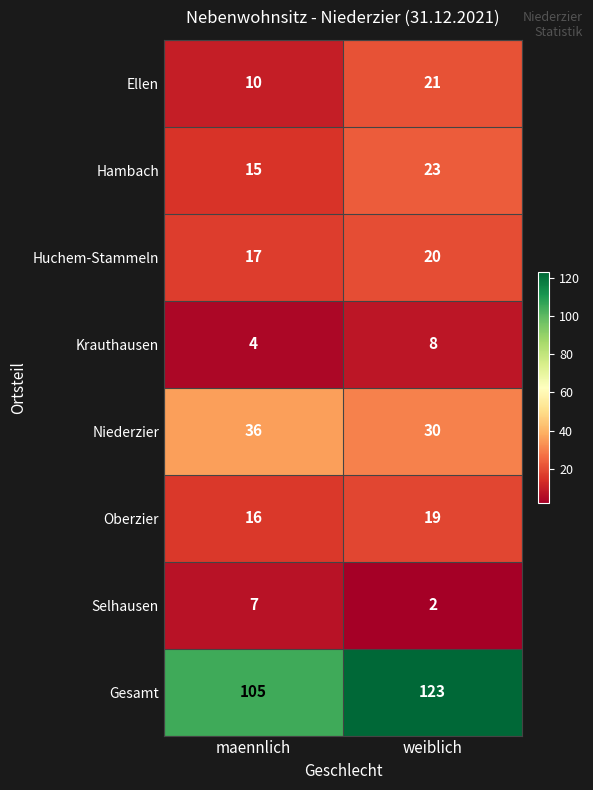

Reading left to right, extract all data points from this chart.

Ellen: 10	21
Hambach: 15	23
Huchem-Stammeln: 17	20
Krauthausen: 4	8
Niederzier: 36	30
Oberzier: 16	19
Selhausen: 7	2
Gesamt: 105	123